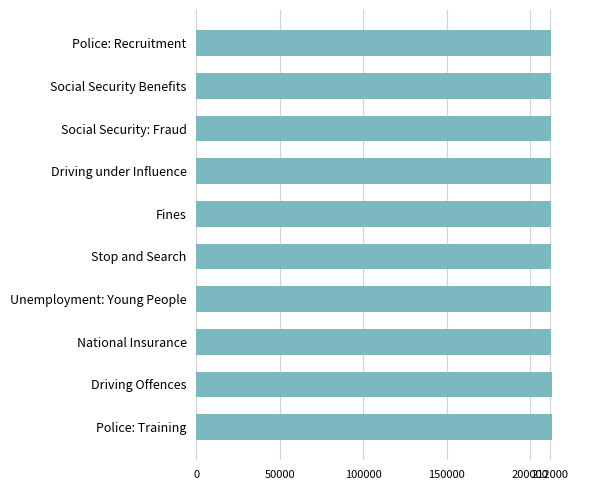

Is it true that the value at Driving Offences is 212878?

True